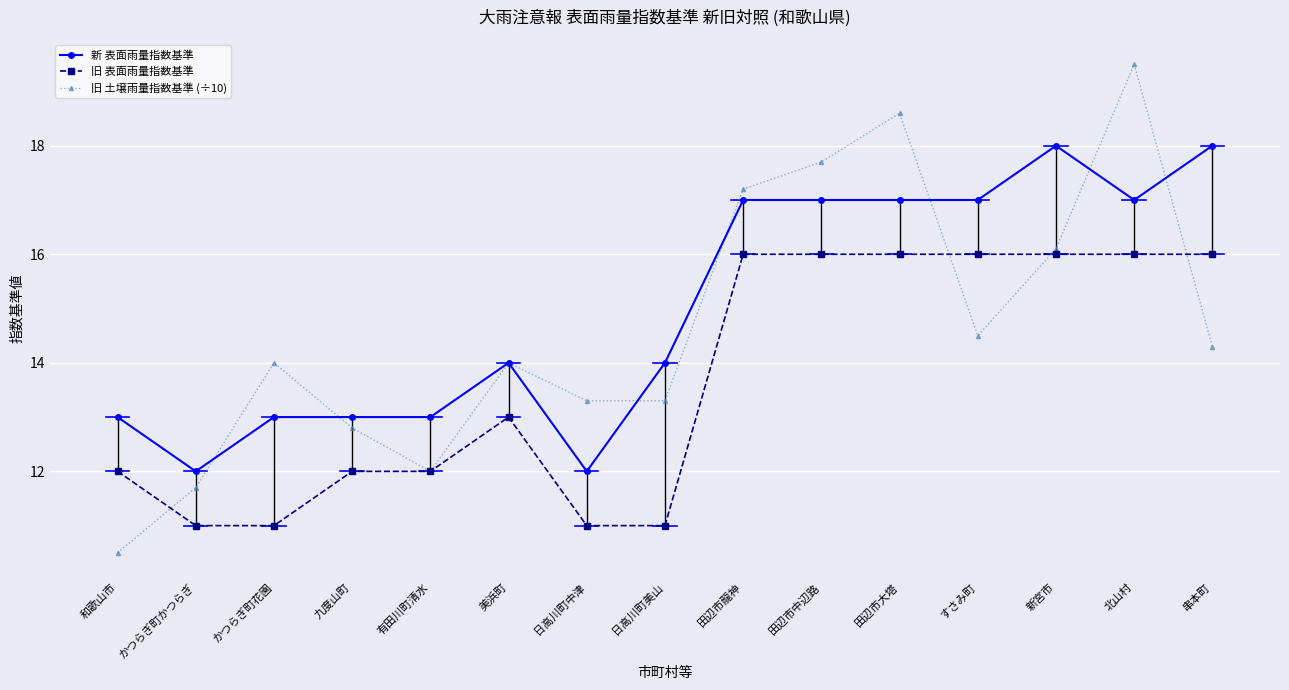

At which category does 新 表面雨量指数基準 reach its first local valley?

かつらぎ町かつらぎ